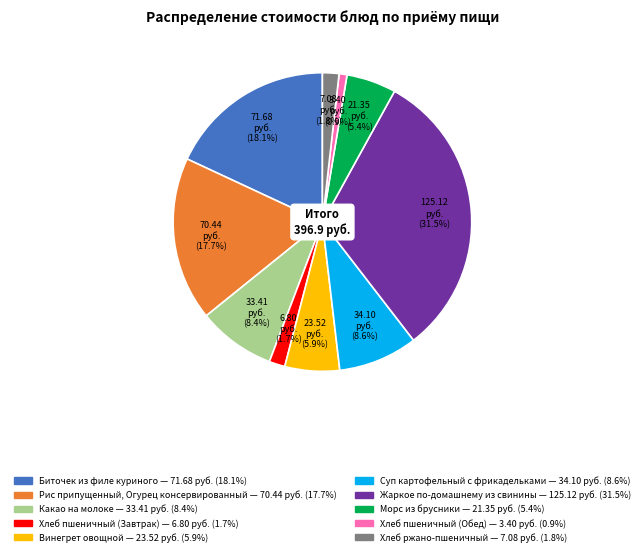

True or false: Винегрет овощной accounts for 1% of the total.

False